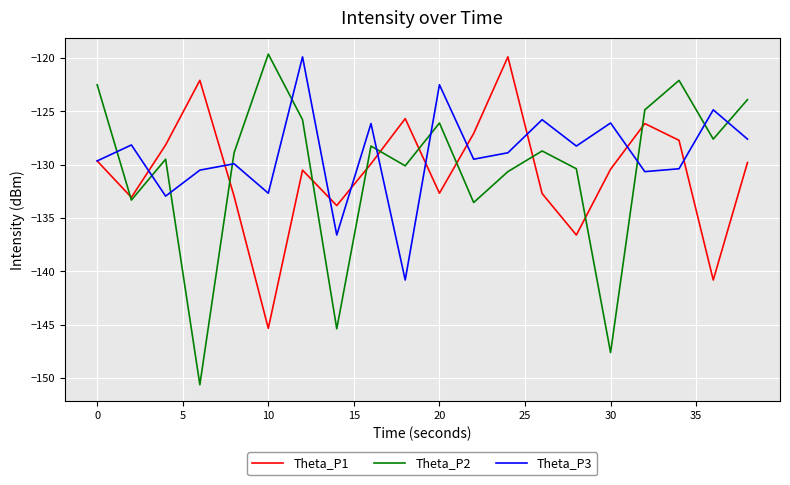

How many intersections are there between Theta_P3 and Theta_P2?

10